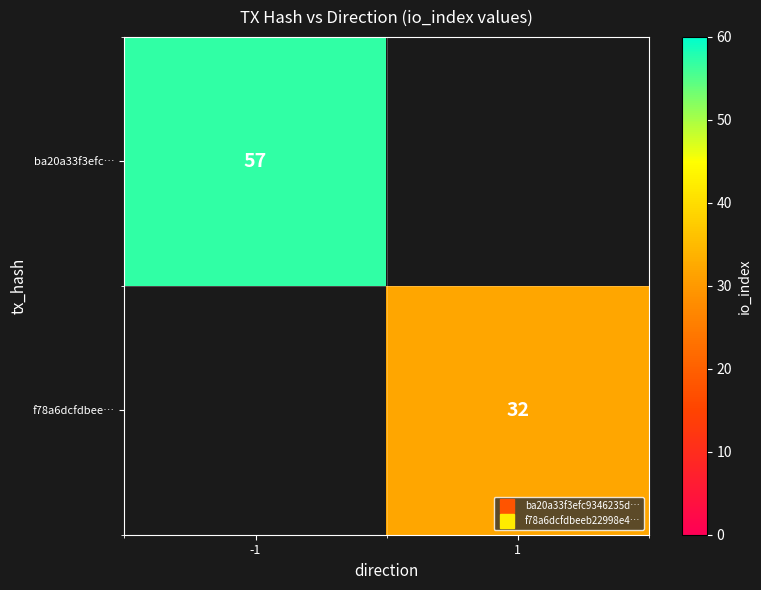

List the series in order of their peak value, lowest first.

f78a6dcfdbee…, ba20a33f3efc…